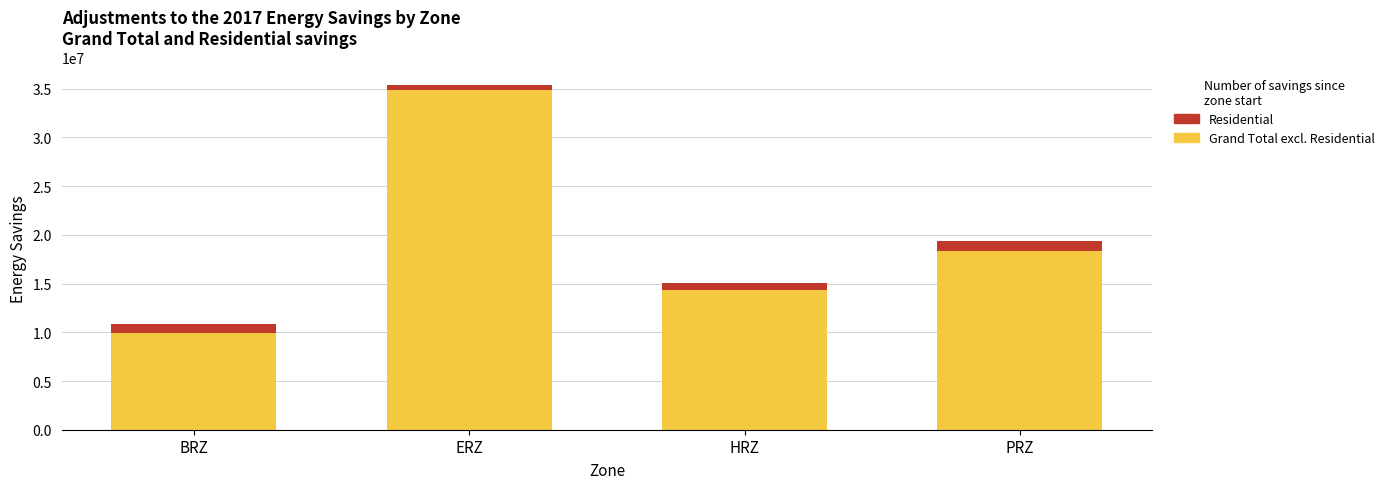

At which category is the sum across all series the highest?

ERZ